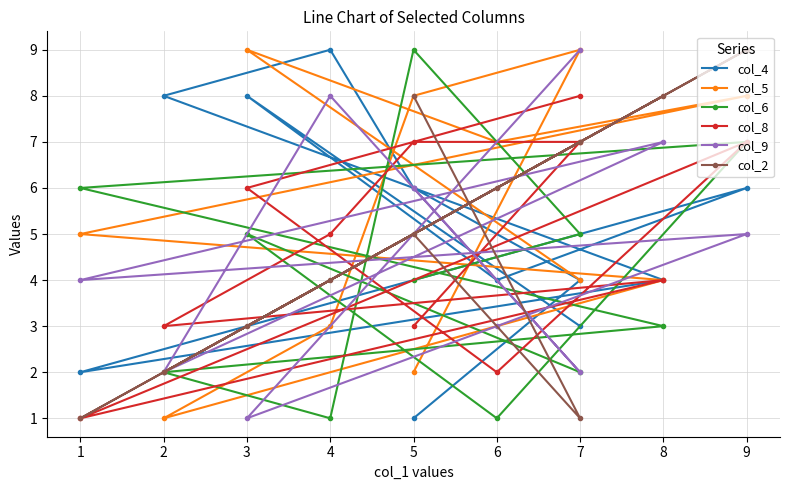

Rank the series by their maximum value, from lowest to highest.

col_8, col_4, col_5, col_6, col_9, col_2